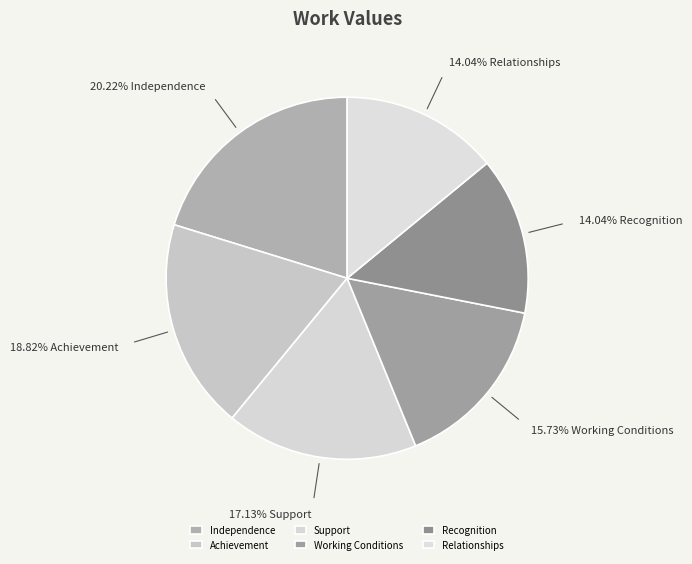

Do Support and Recognition together represent more than half of the pie?

No